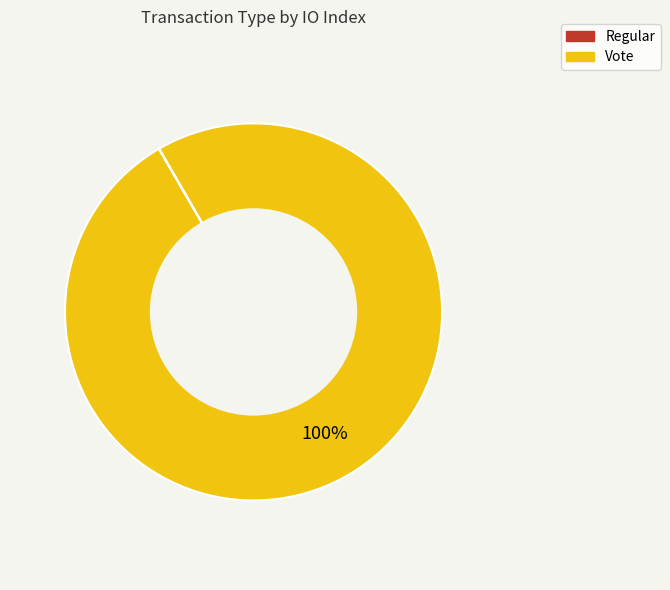

To the nearest percent, what portion does Vote represent?

100%